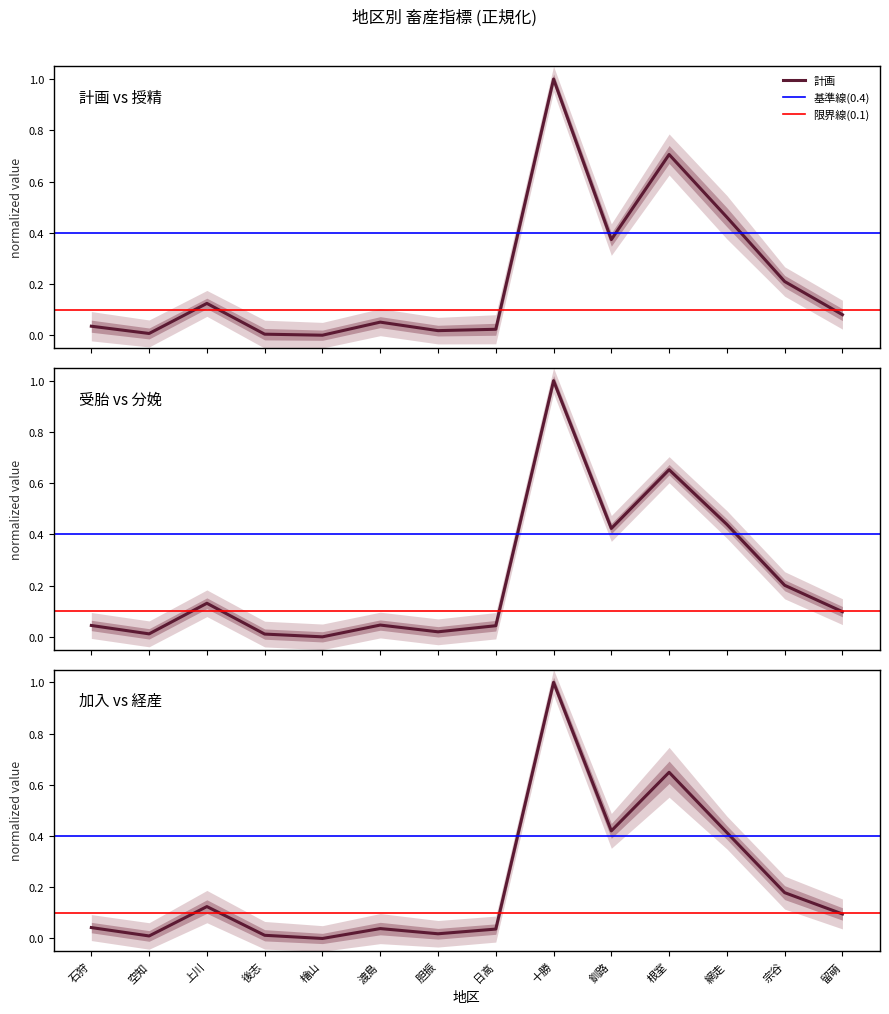

Does the chart display data point markers on the line(s)?

No